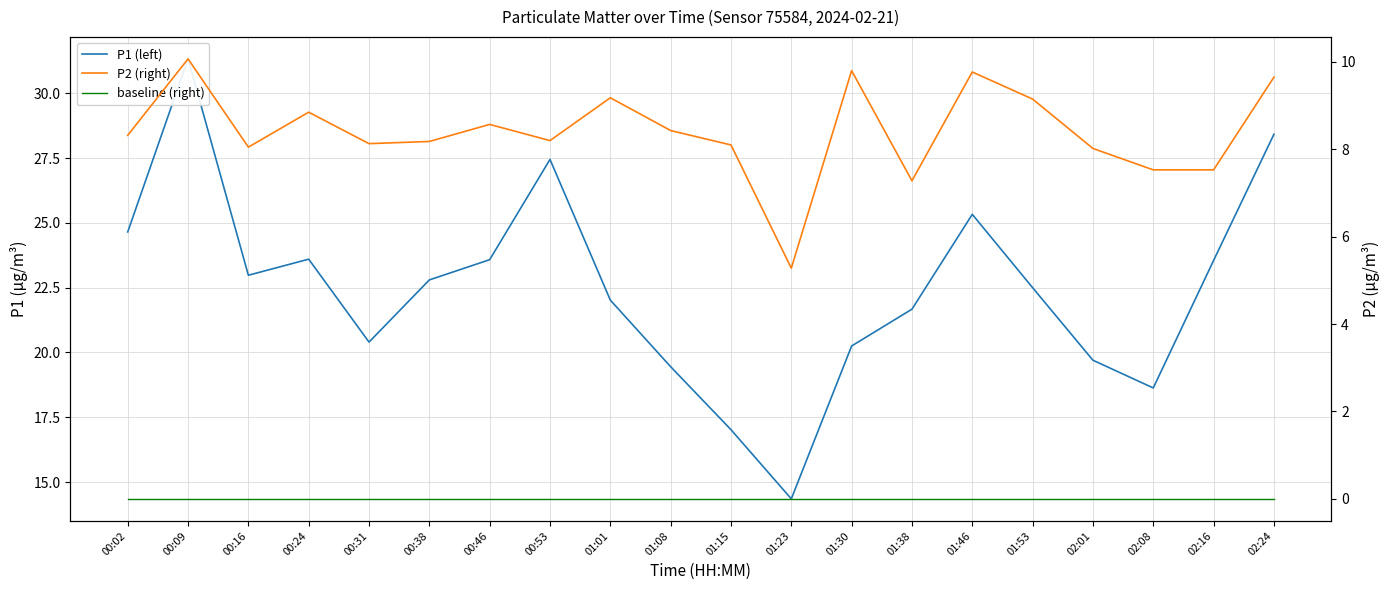

How many categories are shown in the chart?

20